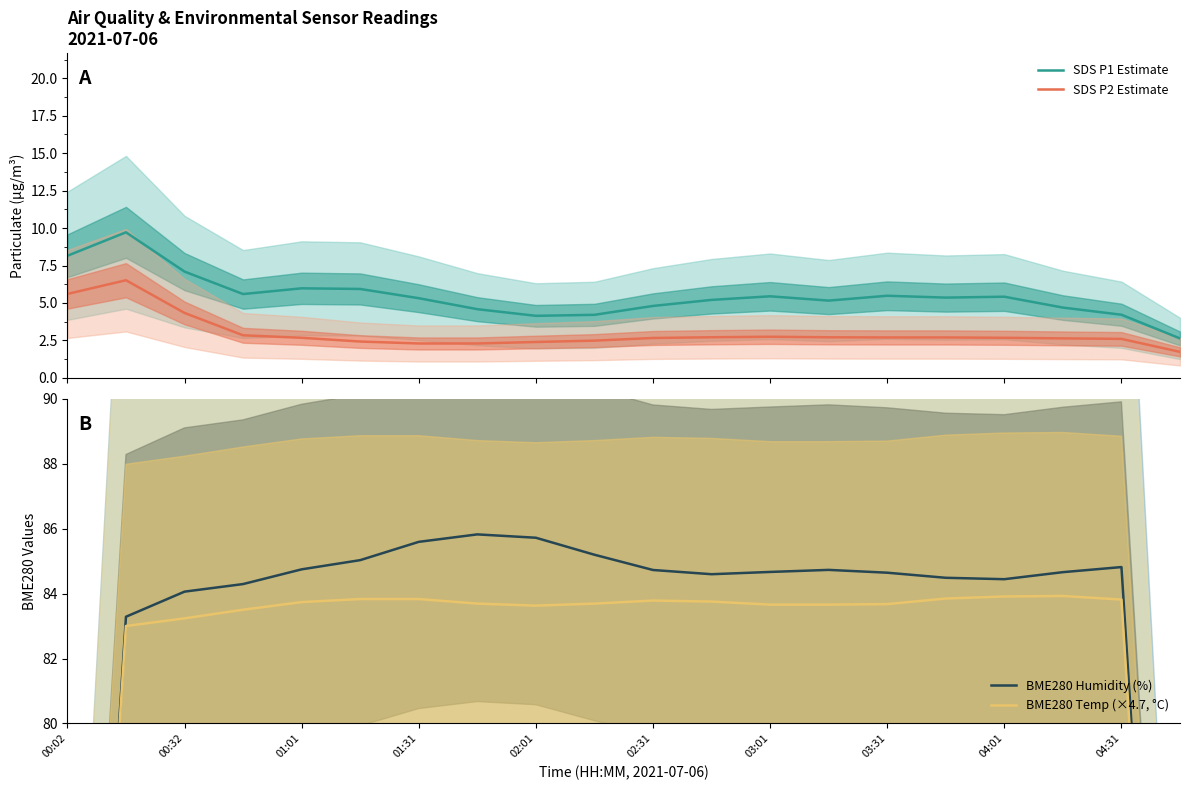

True or false: BME280 Humidity (%) has a value of 84.6 at 11.

True